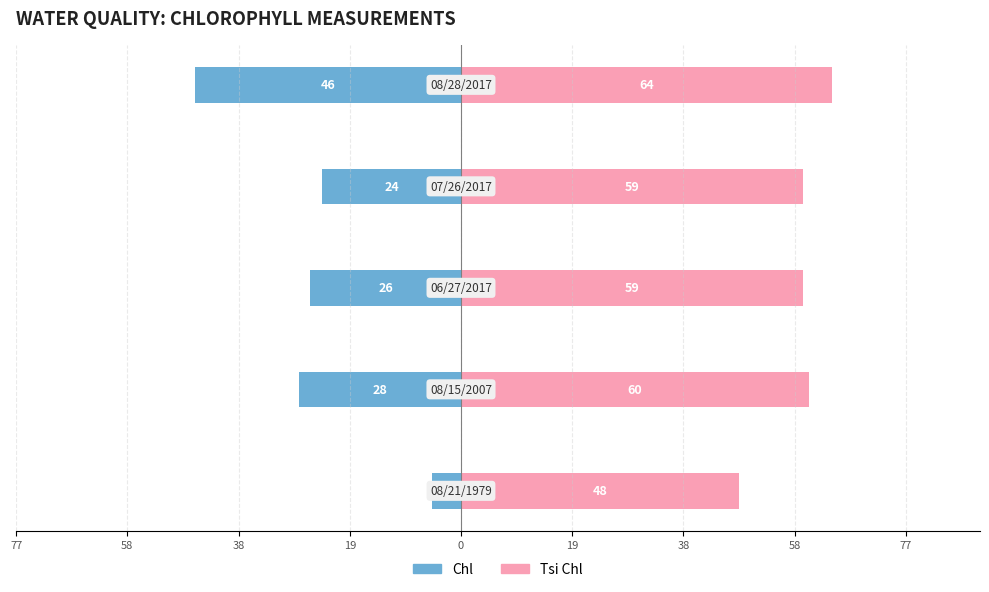

What are all the series names shown in the legend?

Chl, Tsi Chl